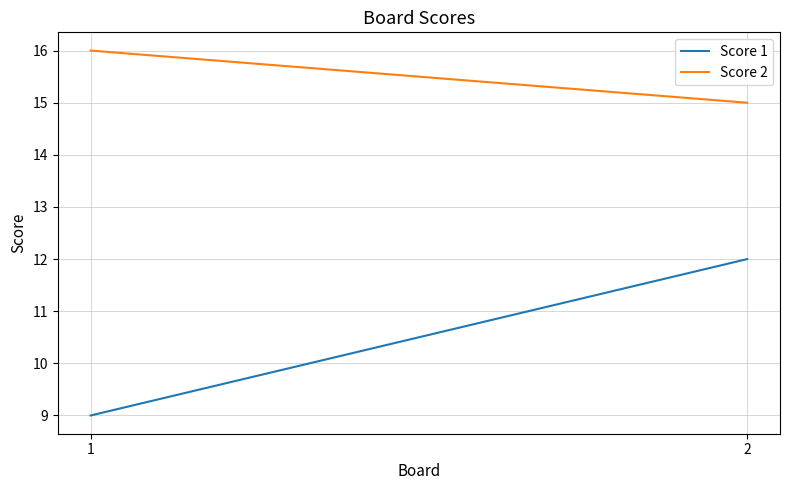

What is the sum of all Score 2 values?

31